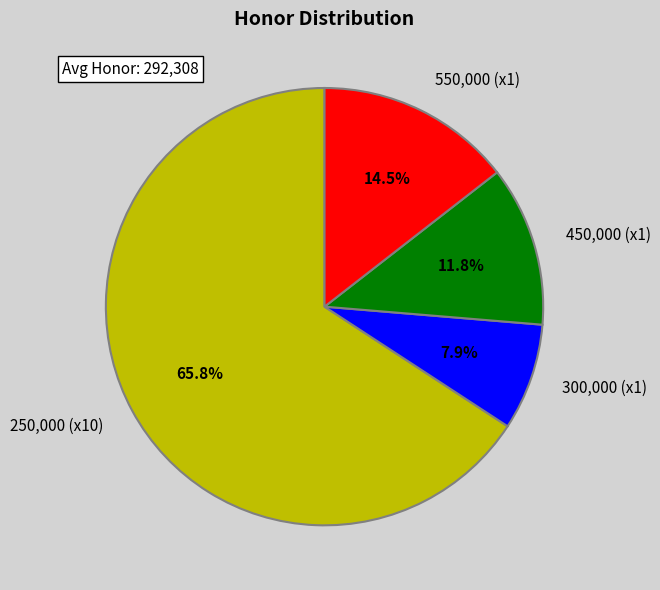

Which slice is the largest?

250,000 (x10)